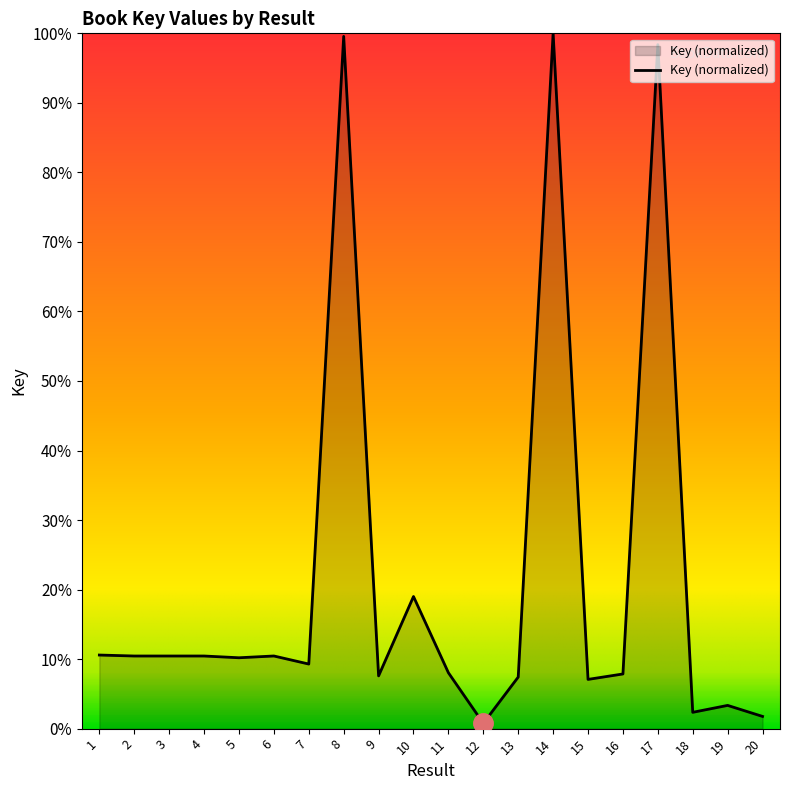

What is the maximum value shown in the chart?

100.0